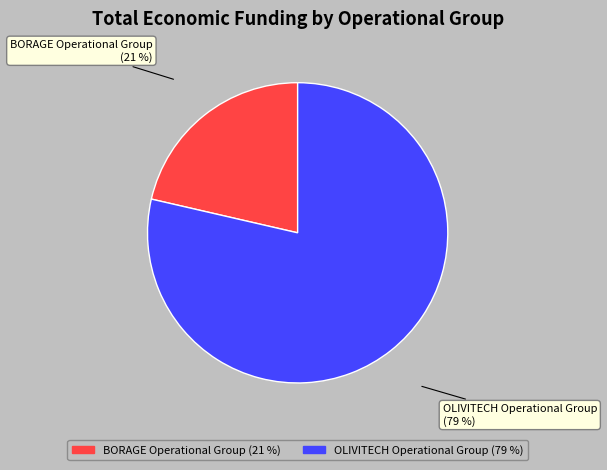

How many slices are in this pie chart?

2